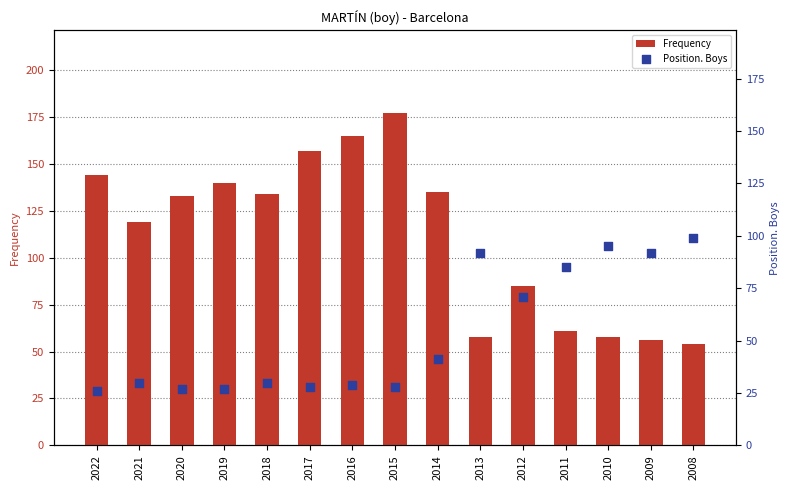

Which series has the largest total across all categories?

Frequency